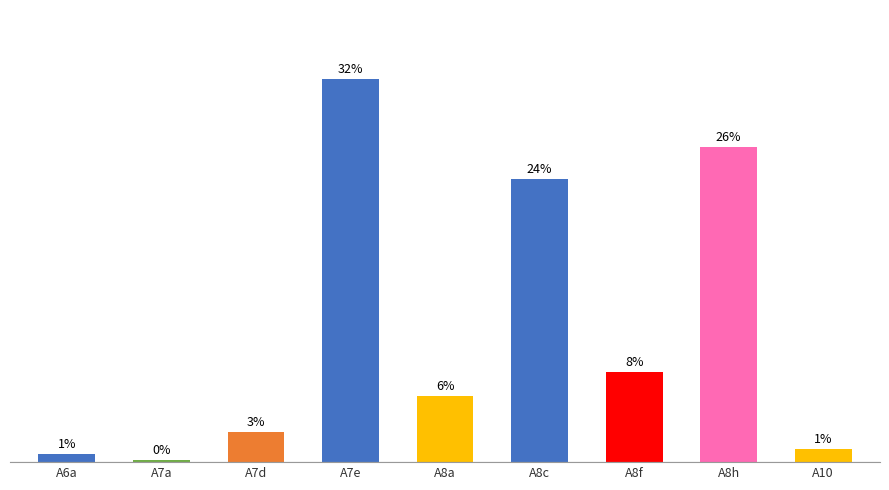

Where is the data nearest to the value 25?

A8c